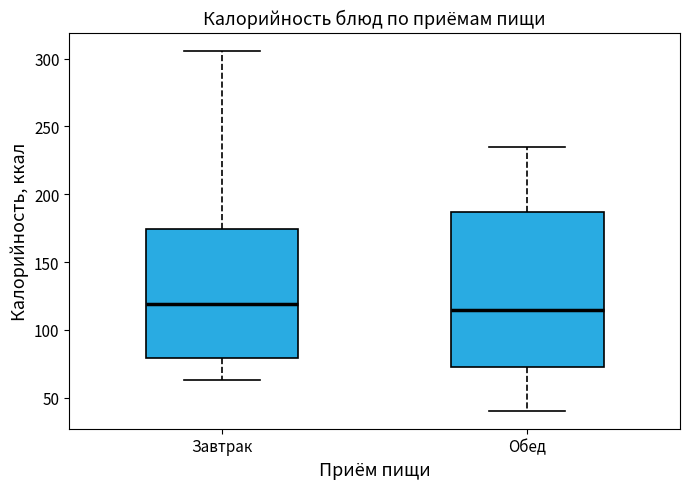

Reading left to right, transcribe this box plot: for each box, give where its median line is, the range the box spans, and where its two whiskers end, as read against the y-axis. The values are not printed on the chart, so give them approximately, as read against the axis.

Завтрак: median 120, box 80 to 175, whiskers 65 to 305
Обед: median 115, box 75 to 185, whiskers 40 to 235